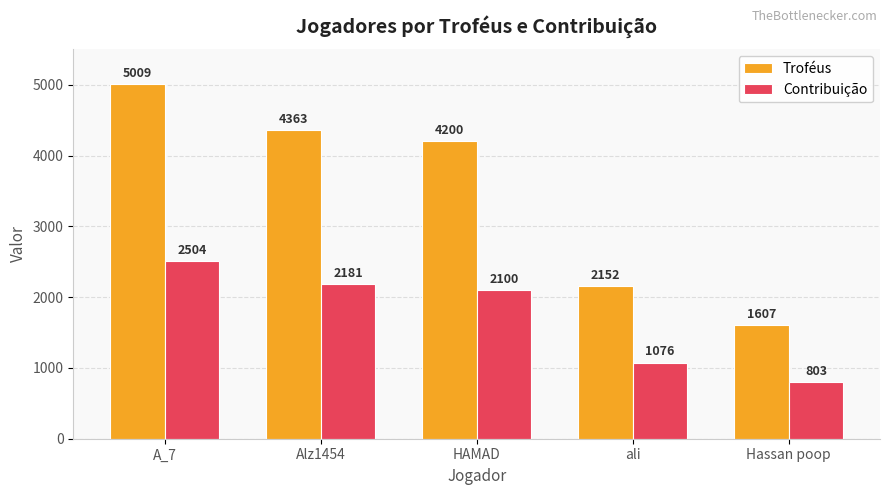

How many series are shown in this chart?

2